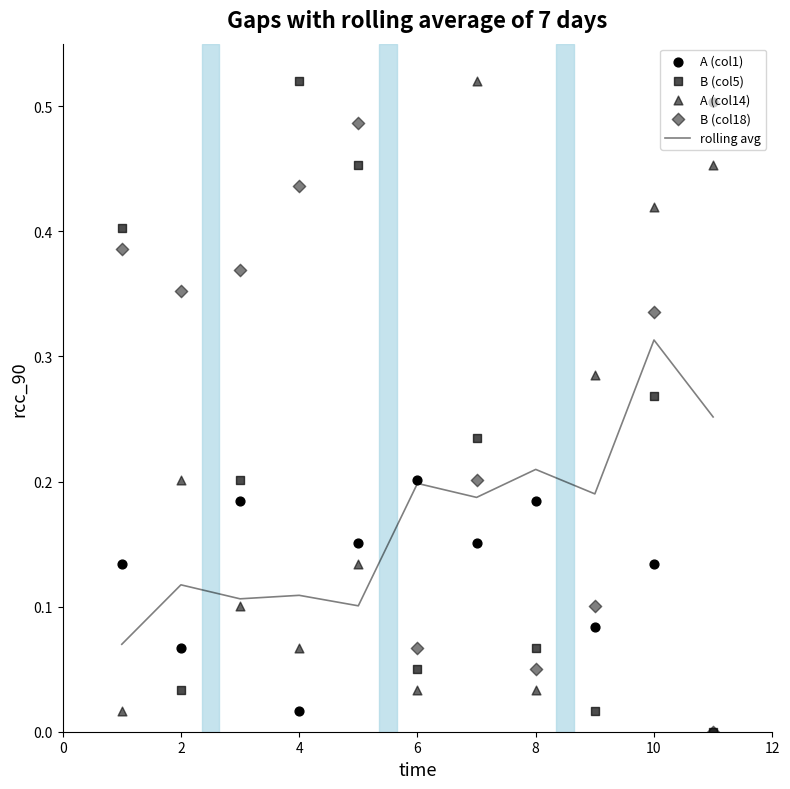

What is the total value across all series at 2?

0.8